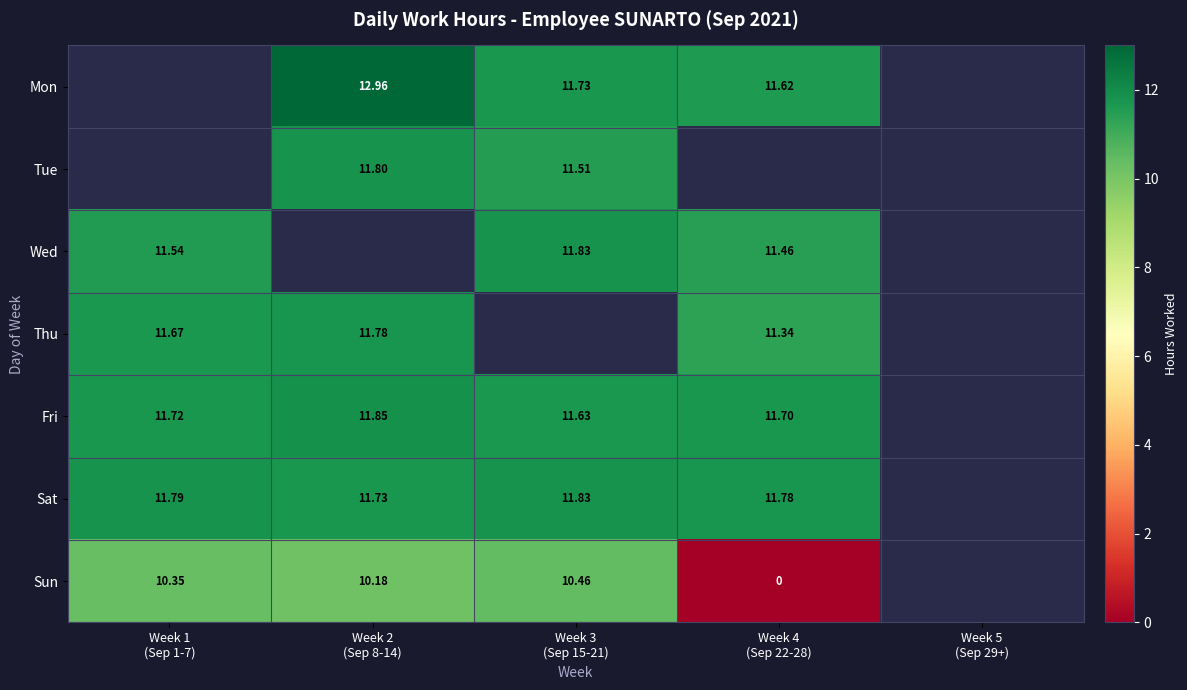

What is the greatest value displayed?

13.0